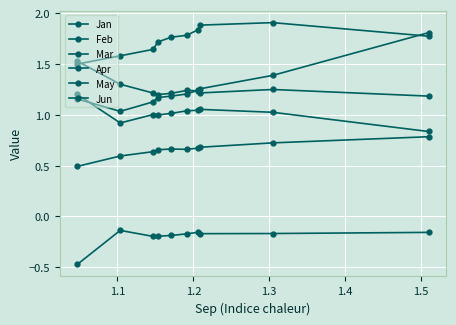

Reading right to left, extract all data points from this chart.

Jan: -0.2	-0.2	-0.2	-0.2	-0.2	-0.2	-0.2	-0.2	-0.1	-0.5
Feb: 1.2	1.2	1.2	1.2	1.2	1.2	1.2	1.2	1.3	1.5
Mar: 1.8	1.4	1.3	1.2	1.2	1.2	1.2	1.1	1.0	1.2
Apr: 0.8	0.7	0.7	0.7	0.7	0.7	0.7	0.6	0.6	0.5
May: 1.8	1.9	1.9	1.8	1.8	1.8	1.7	1.6	1.6	1.5
Jun: 0.8	1.0	1.1	1.0	1.0	1.0	1.0	1.0	0.9	1.2